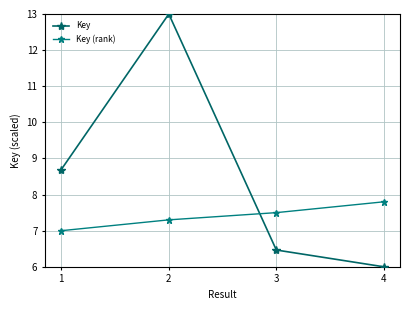

What is the lowest value of the Key series?

6.0